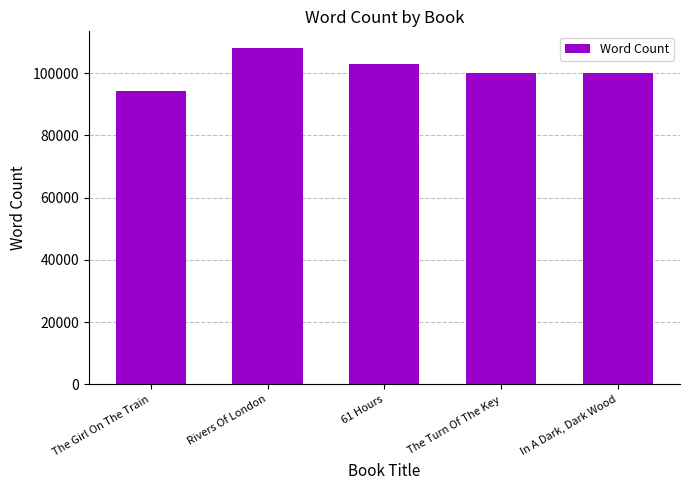

Between The Girl On The Train and In A Dark, Dark Wood, which is larger?

In A Dark, Dark Wood